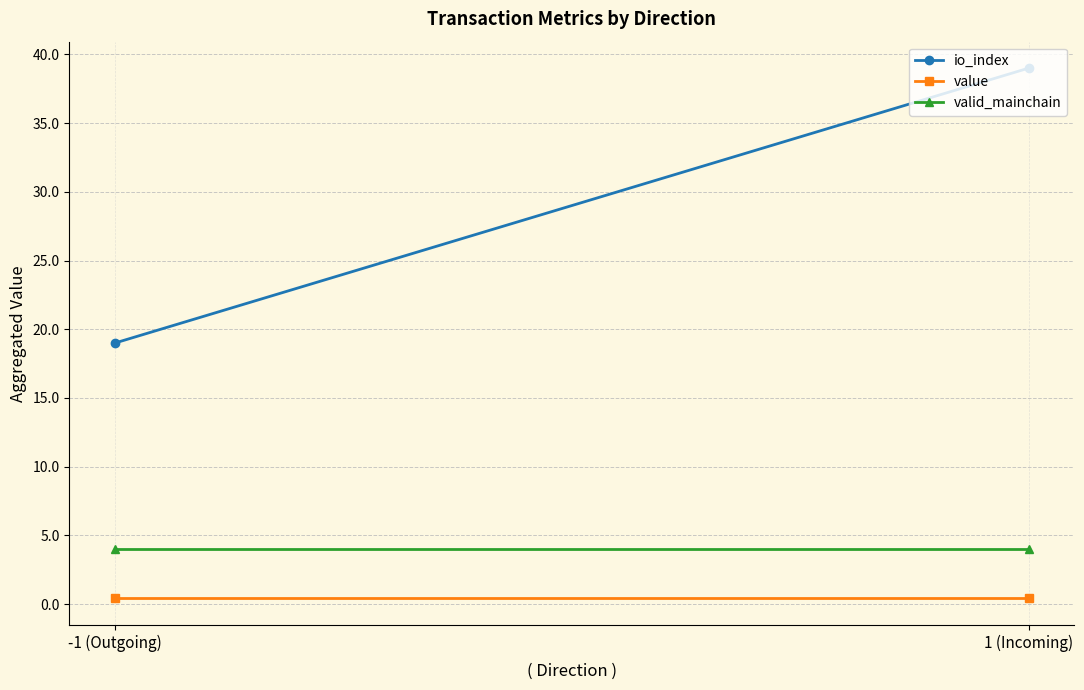

Reading left to right, list all the values displayed in this chart.

io_index: -1 (Outgoing)=19.0	1 (Incoming)=39.0
value: -1 (Outgoing)=0.4	1 (Incoming)=0.4
valid_mainchain: -1 (Outgoing)=4.0	1 (Incoming)=4.0